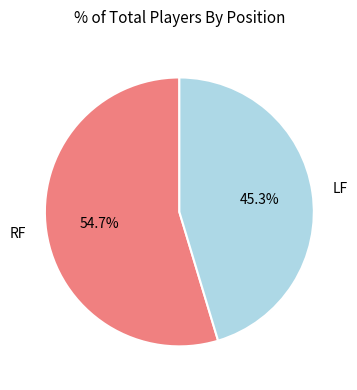

True or false: LF accounts for 45% of the total.

True